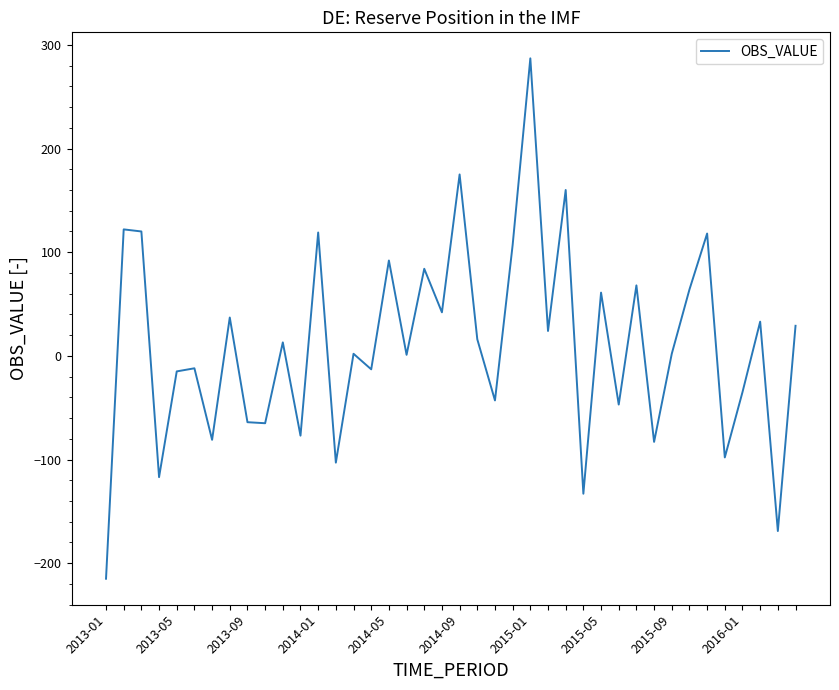

Count the number of data series in this chart.

1